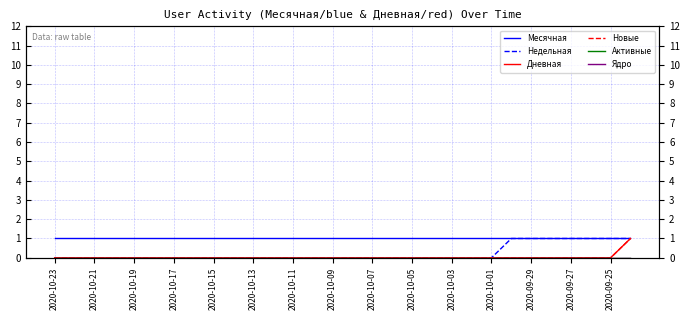

Which has a higher value, 15 or 2020-10-17?

15